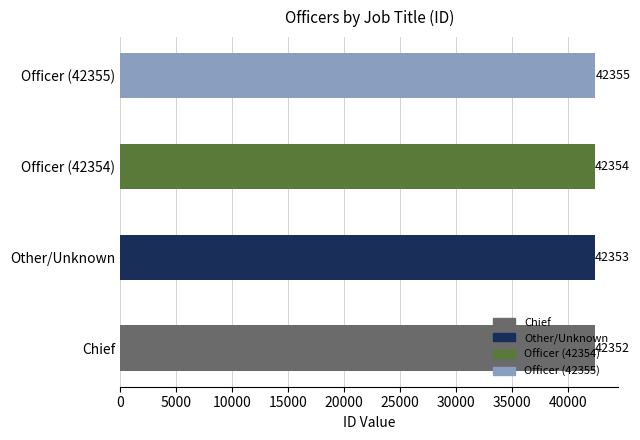

What is the label of the 3rd bar from the right?

Other/Unknown